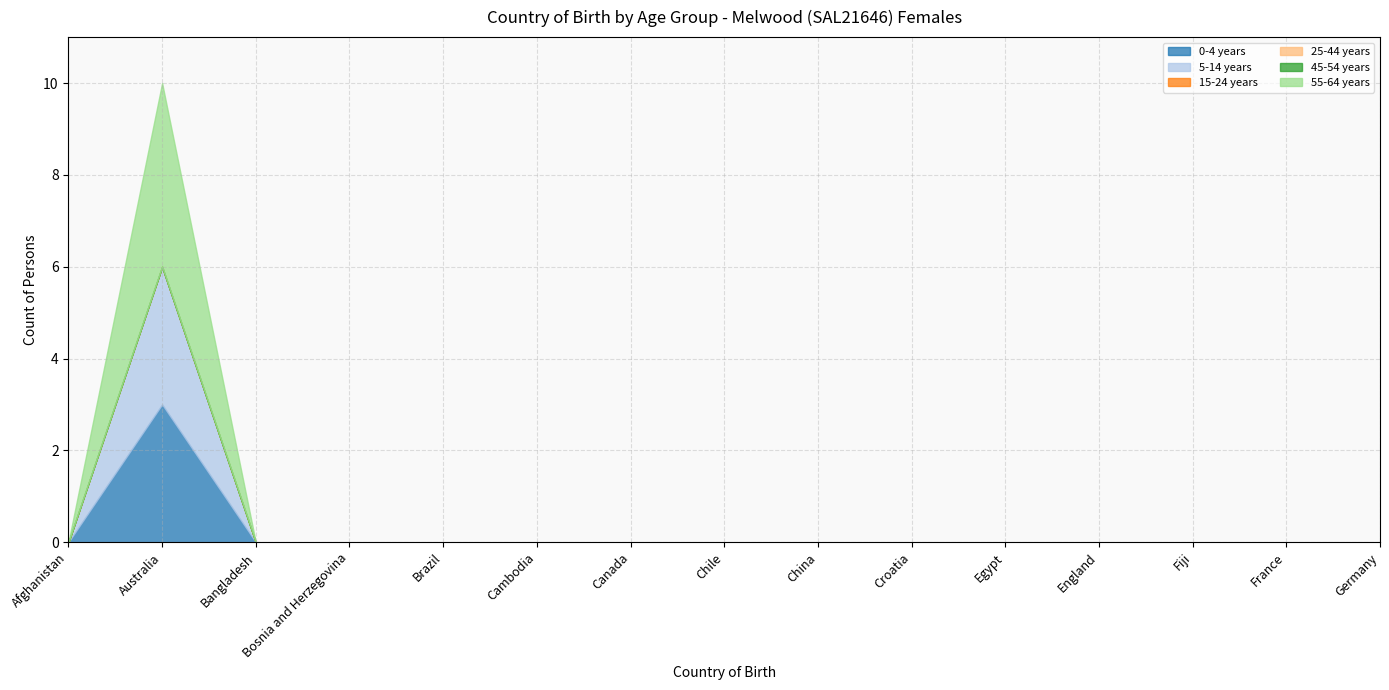

True or false: 55-64 years and 0-4 years cross at least once.

False